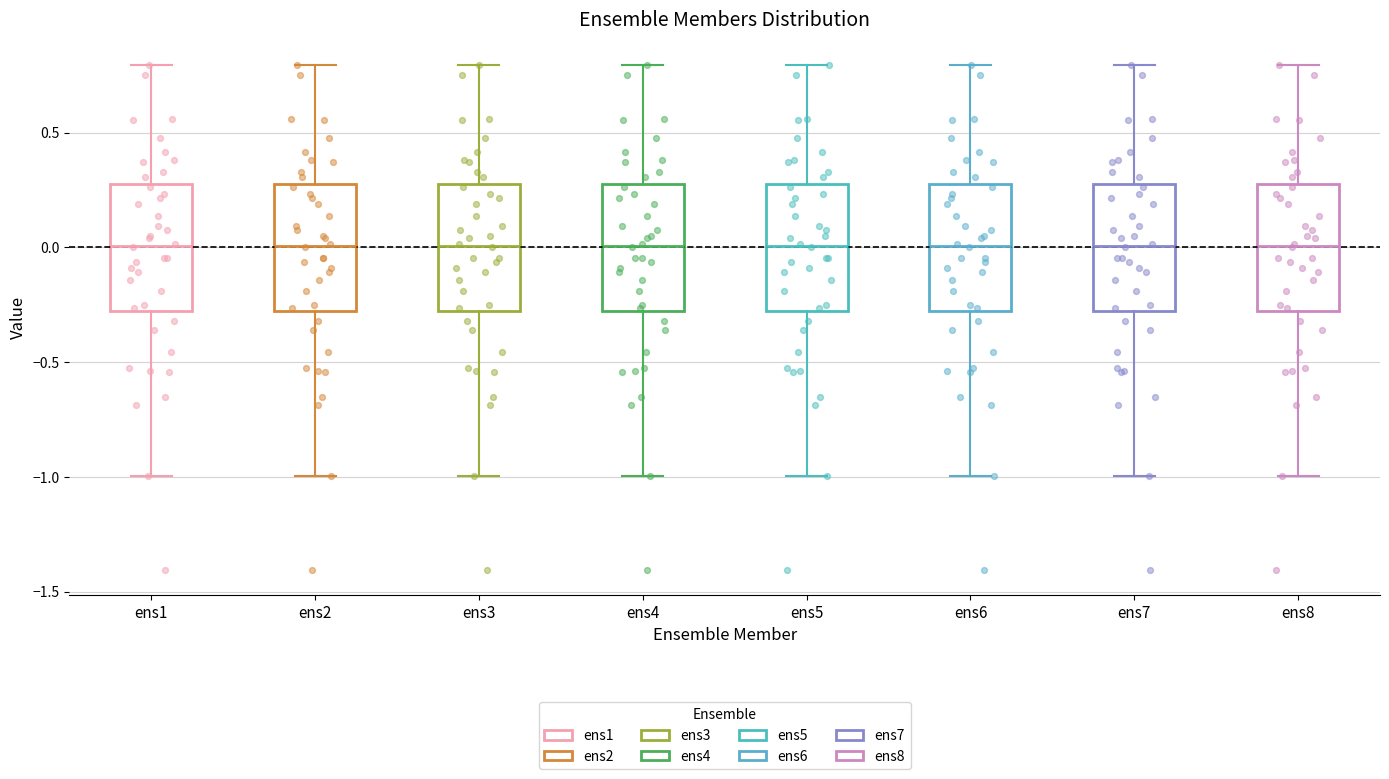

Where does the upper whisker of the box for ens4 end on the y-axis? The values are not printed on the chart, so give them approximately, as read against the axis.

0.8